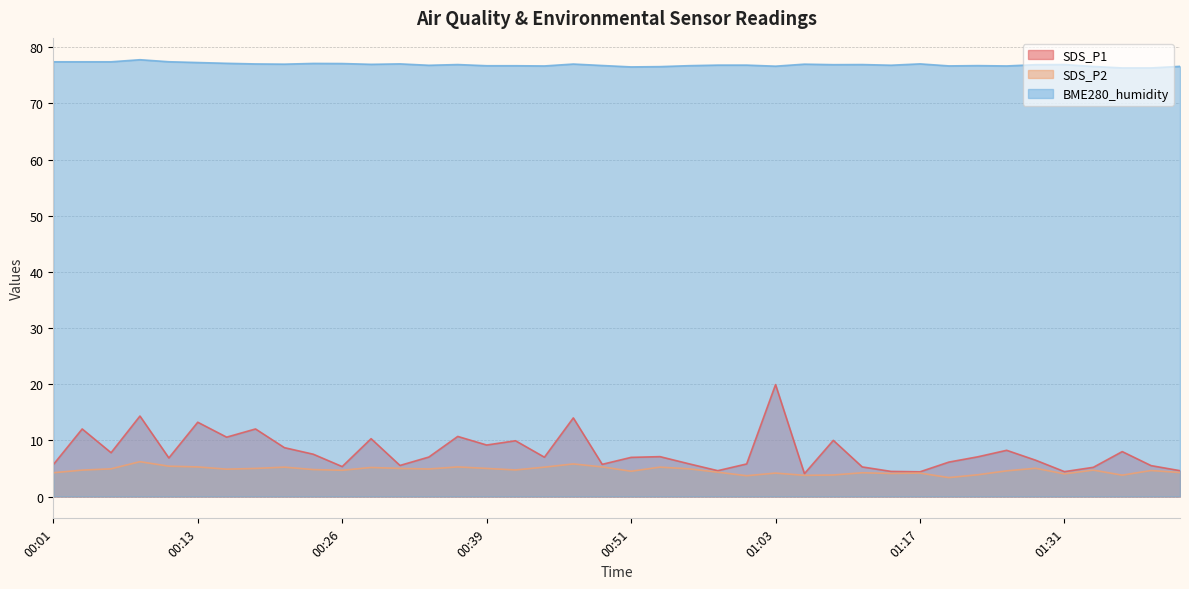

Reading right to left, extract all data points from this chart.

SDS_P1: 4.6	5.5	8.0	5.2	4.4	6.5	8.2	7.1	6.1	4.4	4.5	5.3	10.0	4.1	19.9	5.8	4.6	5.8	7.1	7.0	5.7	14.0	7.0	9.9	9.2	10.7	7.0	5.5	10.3	5.3	7.5	8.7	12.0	10.6	13.2	6.9	14.3	7.8	12.0	5.7
SDS_P2: 4.3	4.6	3.8	4.7	4.0	5.0	4.6	3.9	3.4	4.2	4.1	4.2	3.8	3.8	4.2	3.7	4.3	4.9	5.2	4.5	5.3	5.8	5.2	4.7	5.0	5.3	4.9	5.0	5.2	4.7	4.8	5.2	5.0	4.9	5.3	5.4	6.2	4.9	4.7	4.2
BME280_humidity: 76.6	76.3	76.3	76.6	76.9	76.9	76.7	76.7	76.7	77.0	76.8	76.9	76.9	77.0	76.6	76.8	76.8	76.7	76.6	76.5	76.8	77.0	76.7	76.7	76.7	76.9	76.8	77.0	77.0	77.1	77.1	77.0	77.0	77.2	77.3	77.4	77.8	77.4	77.4	77.4